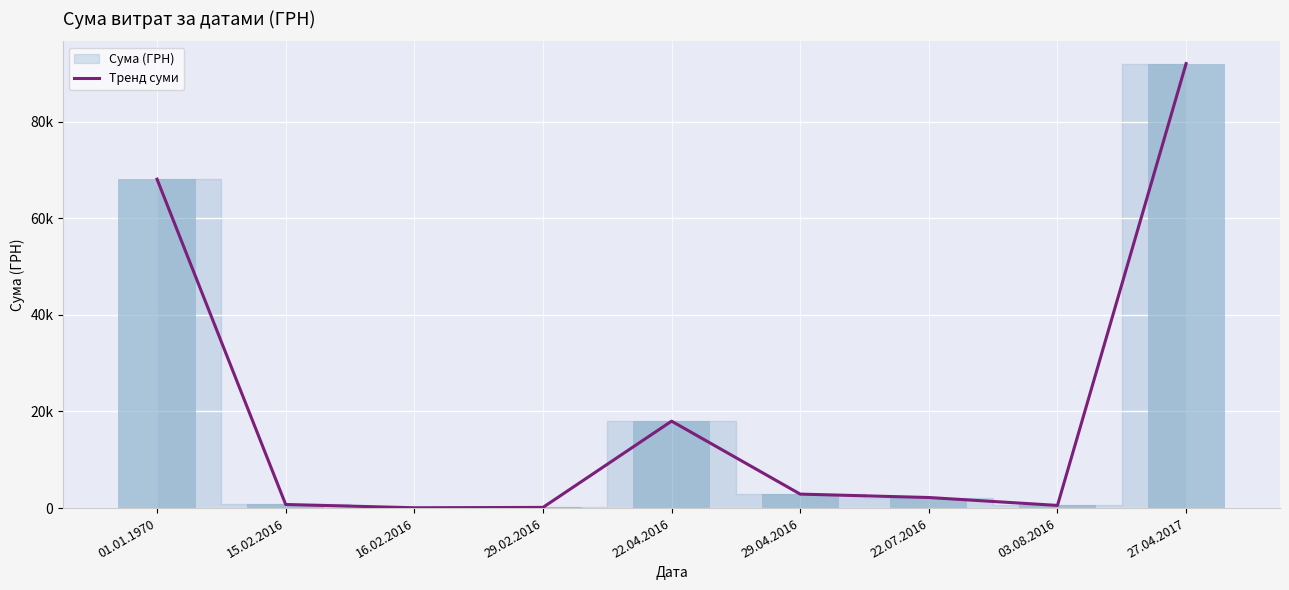

What position from the left is 22.04.2016?

5